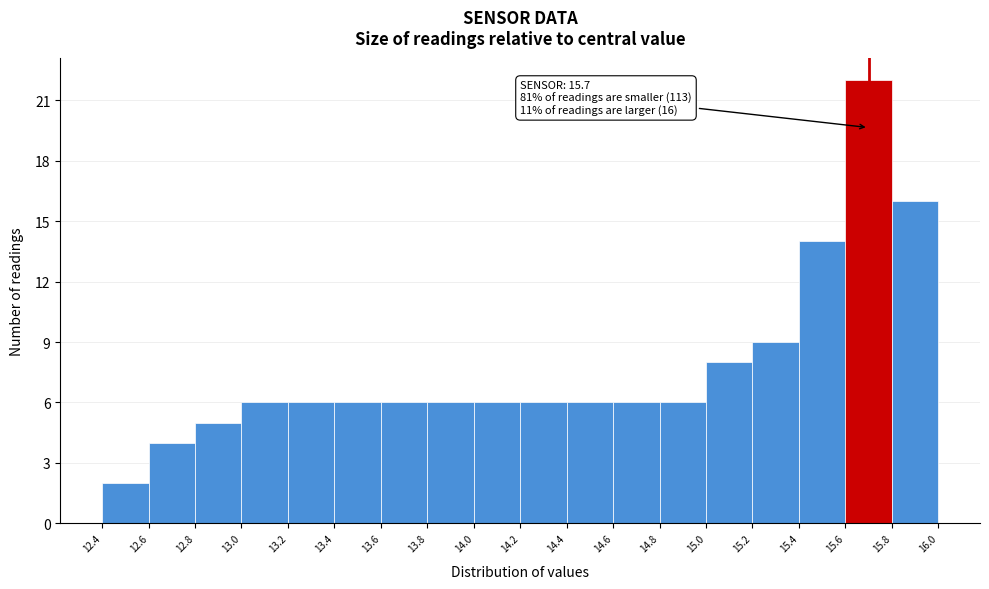

Which range on the x-axis has the tallest bar?

15.6 to 15.8